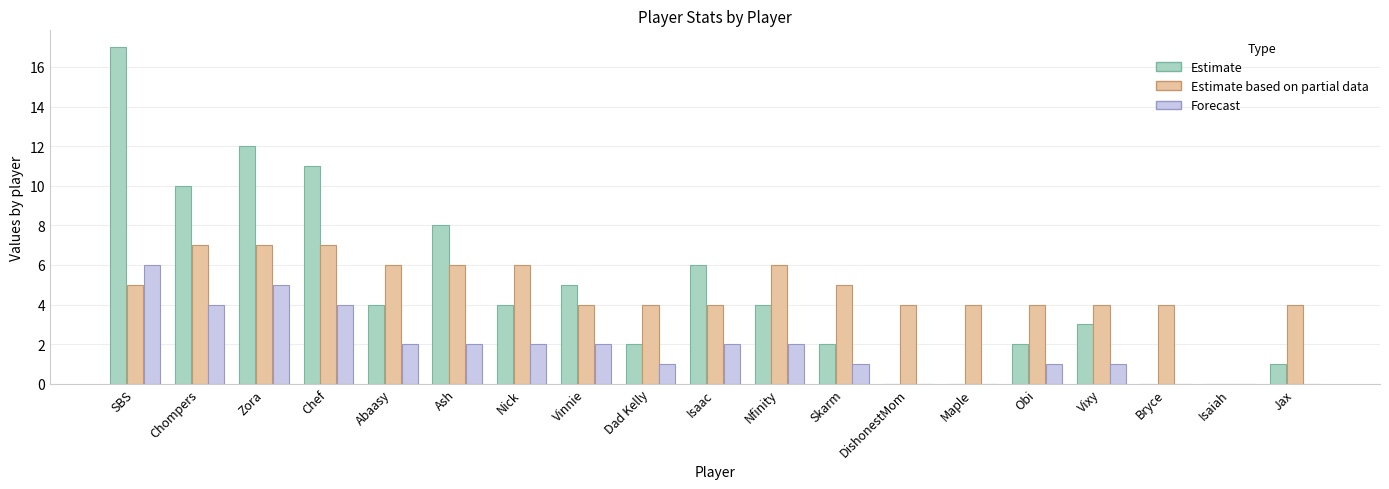

What is the total value across all series at Dad Kelly?

7